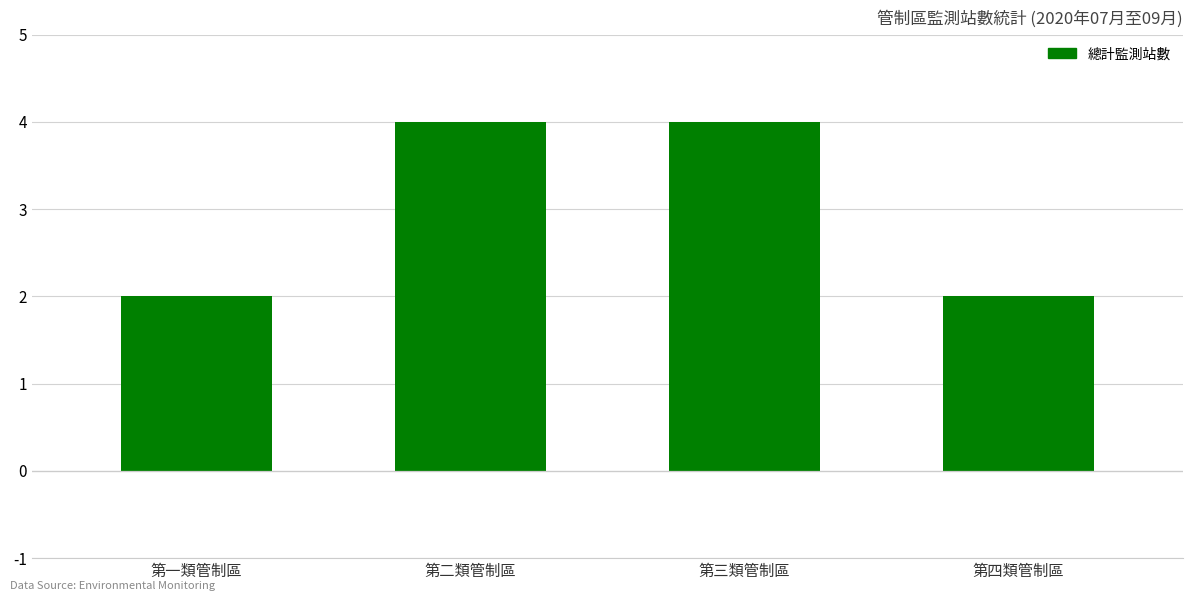

Are the bars grouped side by side (vs. stacked)?

No